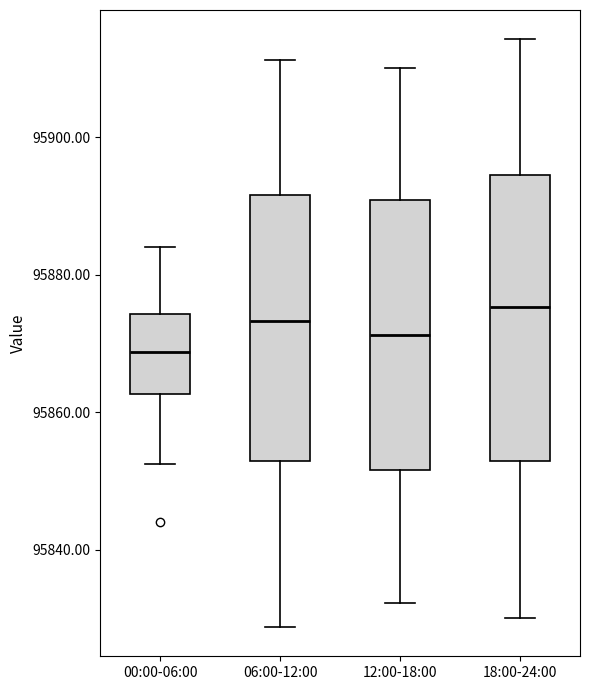

Which box is the tallest, from its lower edge to its upper edge?

18:00-24:00